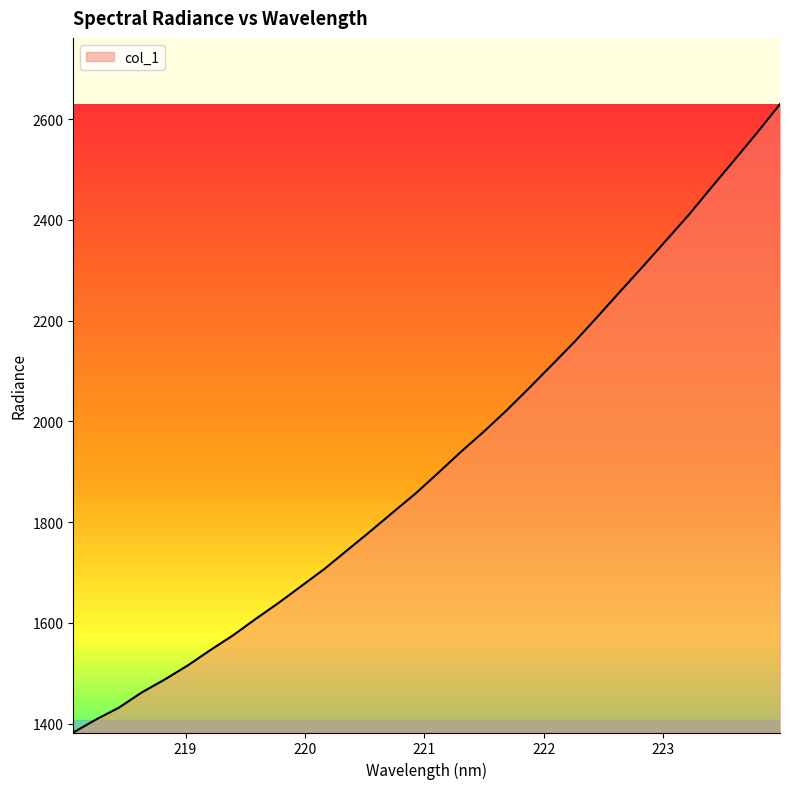

What is the difference between the second highest and minimum values?

1190.8